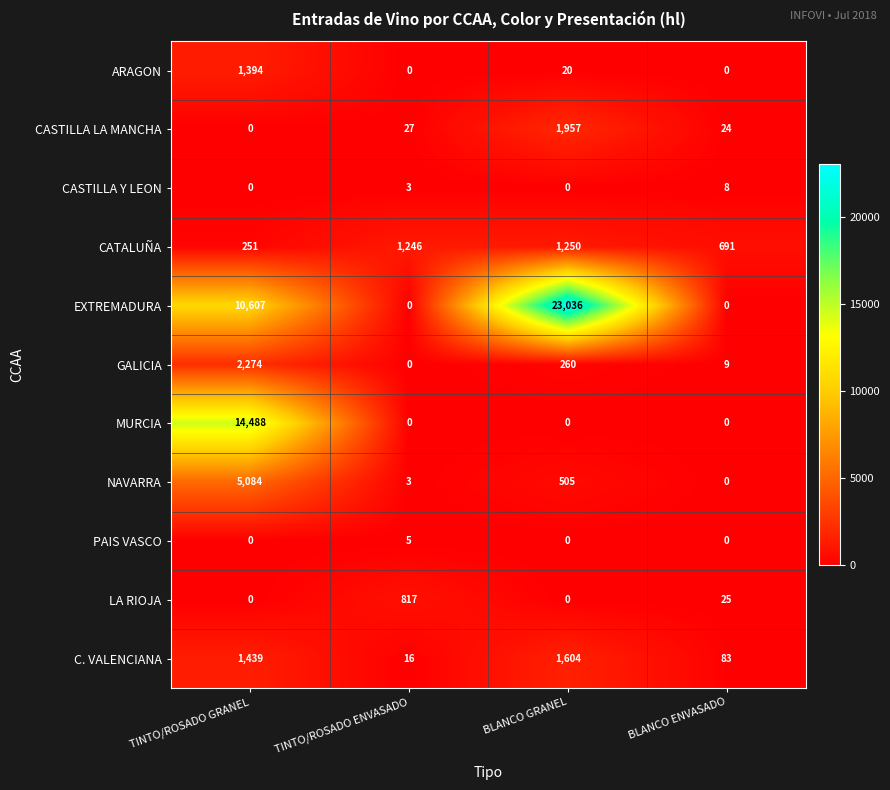

What is the difference between the second highest and second lowest values in the CASTILLA Y LEON series?

3